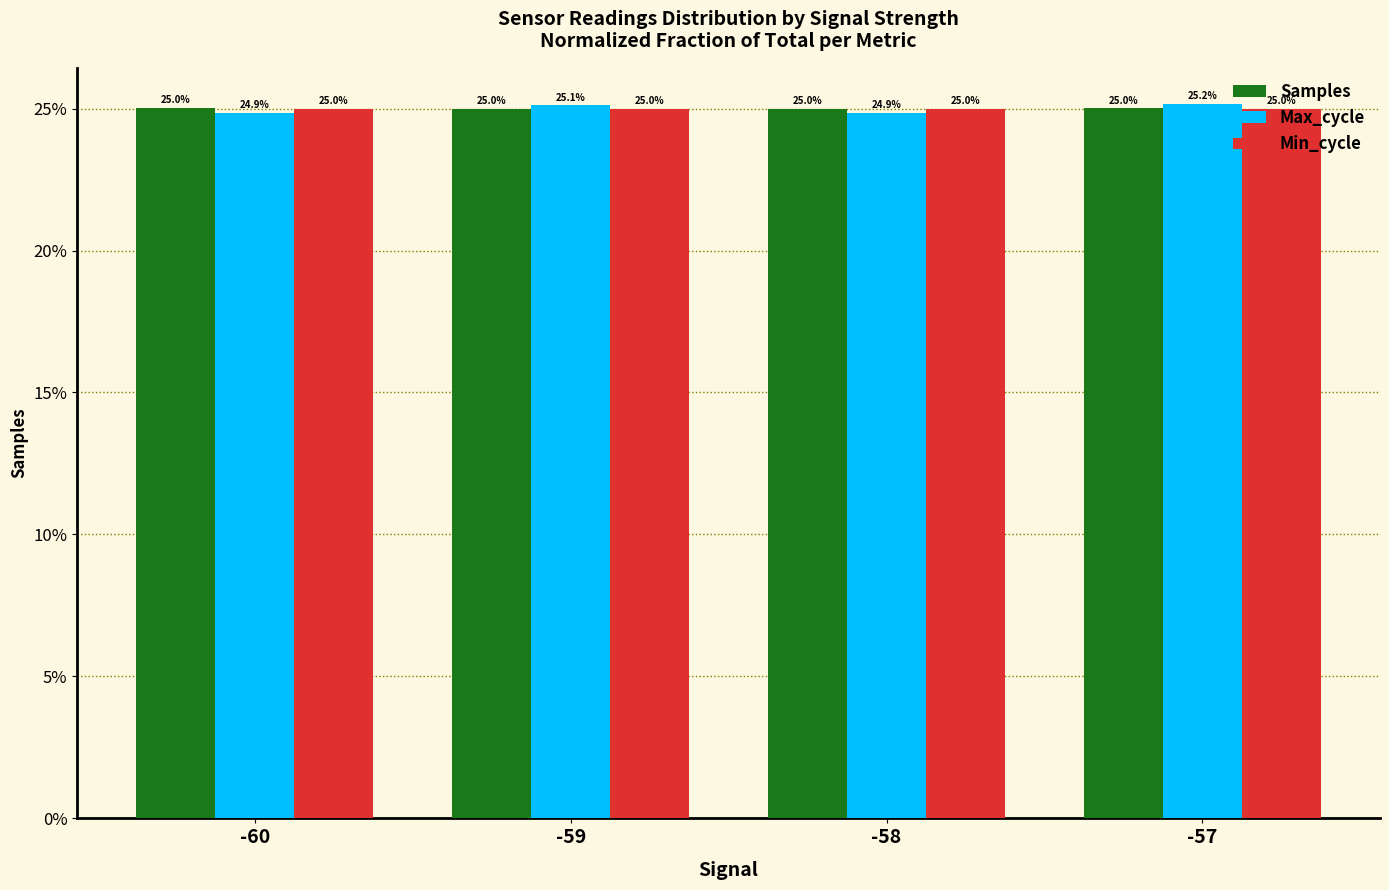

Reading left to right, extract all data points from this chart.

Samples: -60=25.0	-59=25.0	-58=25.0	-57=25.0
Max_cycle: -60=24.9	-59=25.1	-58=24.9	-57=25.2
Min_cycle: -60=25.0	-59=25.0	-58=25.0	-57=25.0